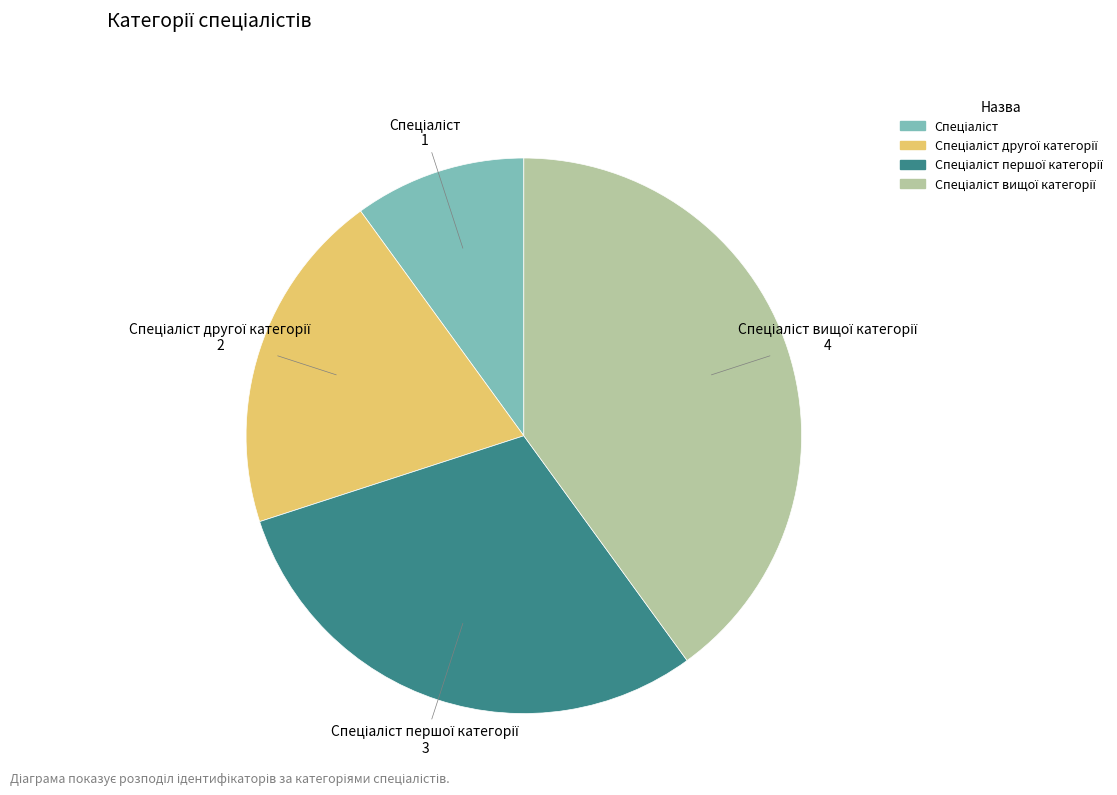

How many segments does this pie chart have?

4